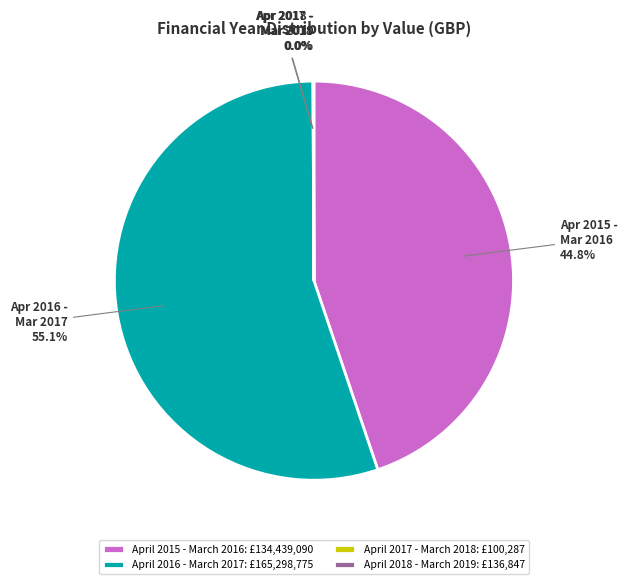

Does April 2015 - March 2016: £134,439,090 account for over 50% of the chart?

No